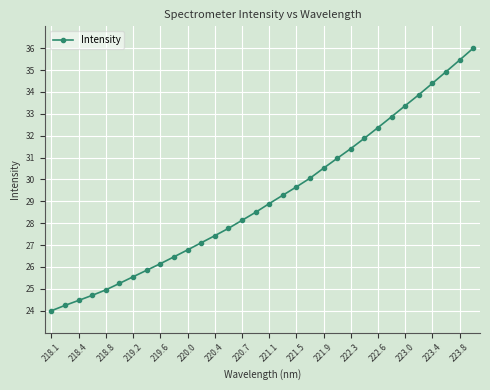

Does the chart display data point markers on the line(s)?

Yes